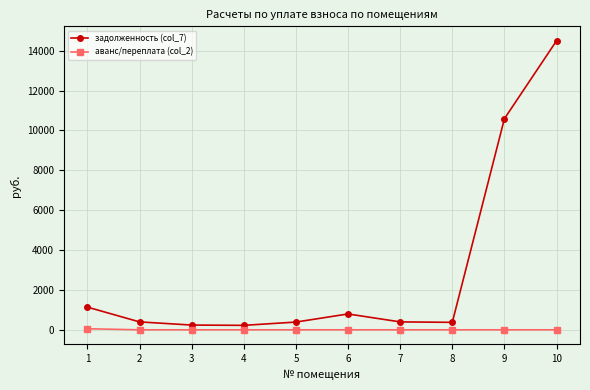

What is the sum of all задолженность (col_7) values?

29038.5